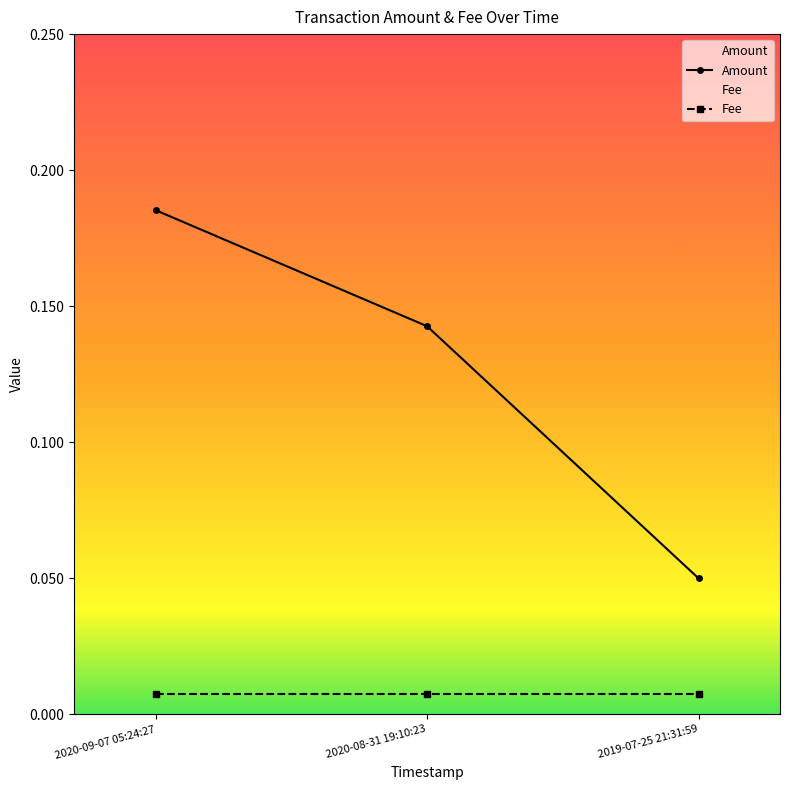

What is the label of the 2nd point from the right?

2020-08-31 19:10:23